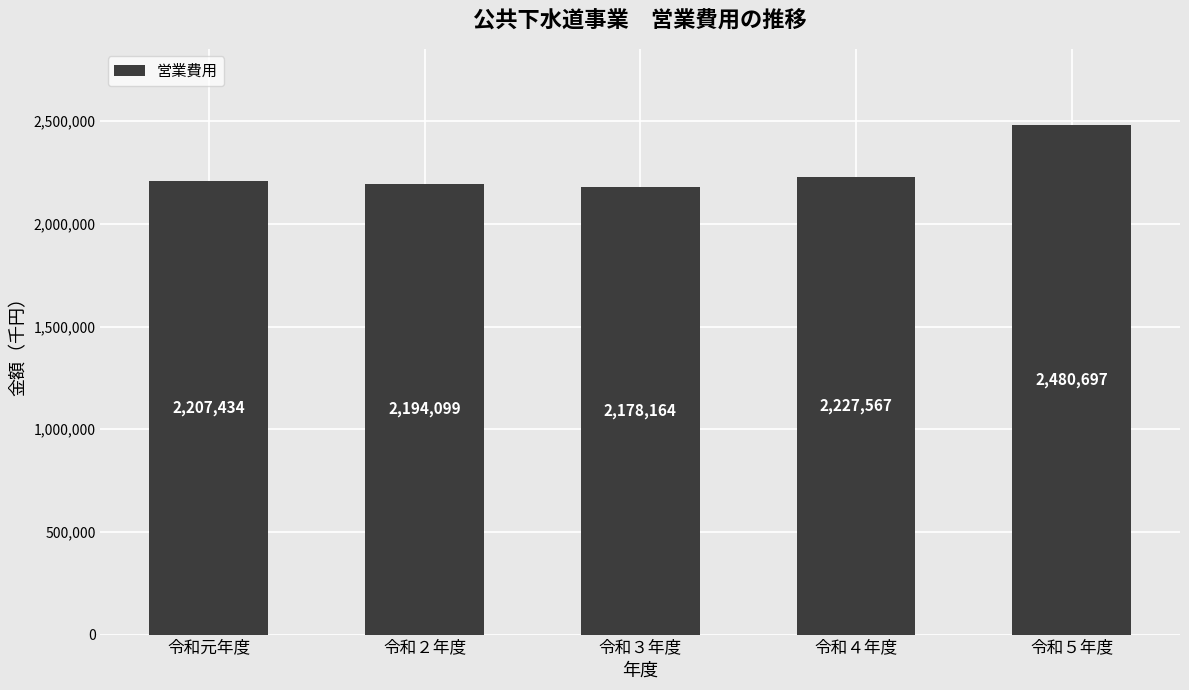

What is the difference between the values at 令和元年度 and 令和２年度?

13335